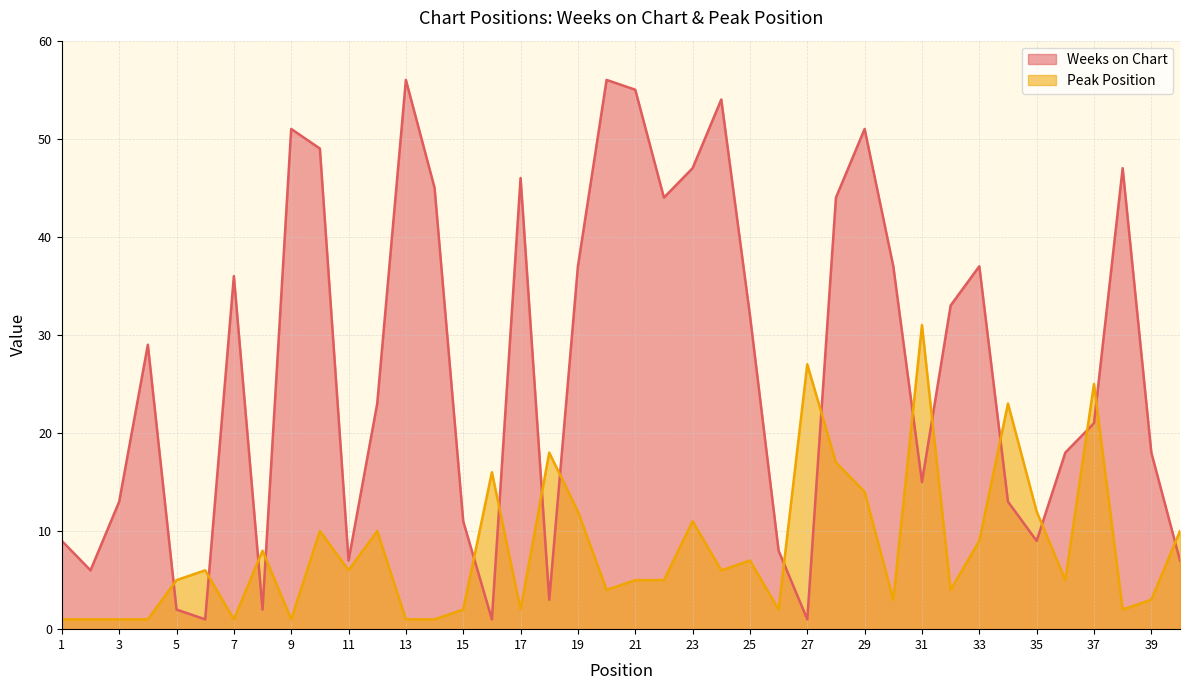

Is the value of Weeks on Chart at 3 greater than the value of Peak Position at 12?

Yes